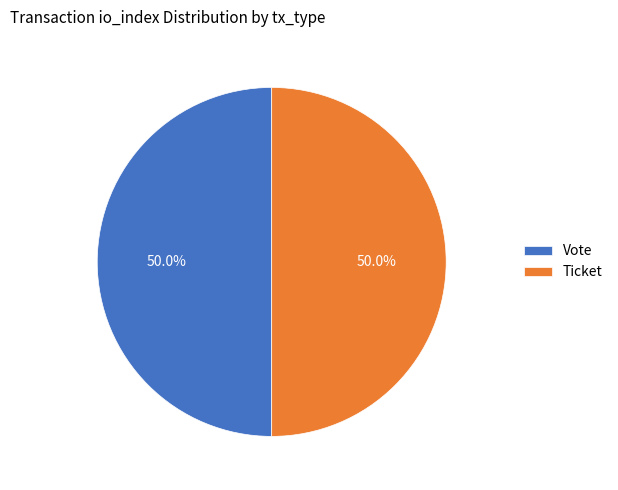

Approximately how many times larger is the value at Vote compared to Ticket?

1.0